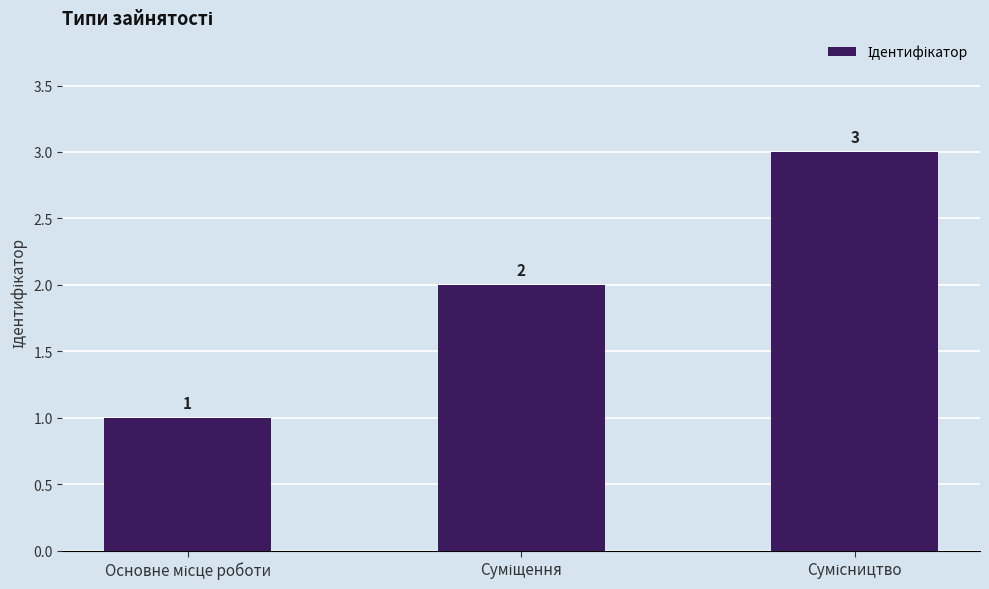

Reading left to right, extract all data points from this chart.

1	2	3